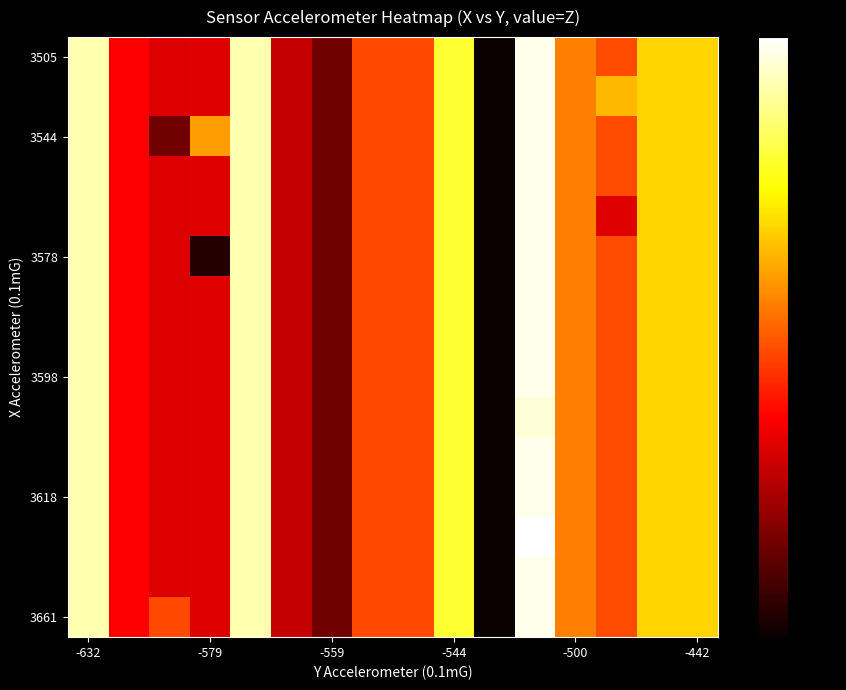

What is the greatest value displayed?

10592.0